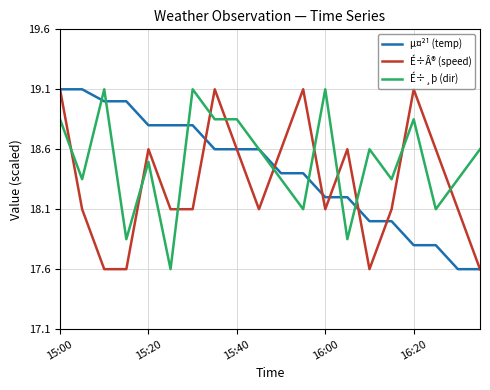

What are all the series names shown in the legend?

µ¤²¹ (temp), É÷Â® (speed), É÷¸þ (dir)